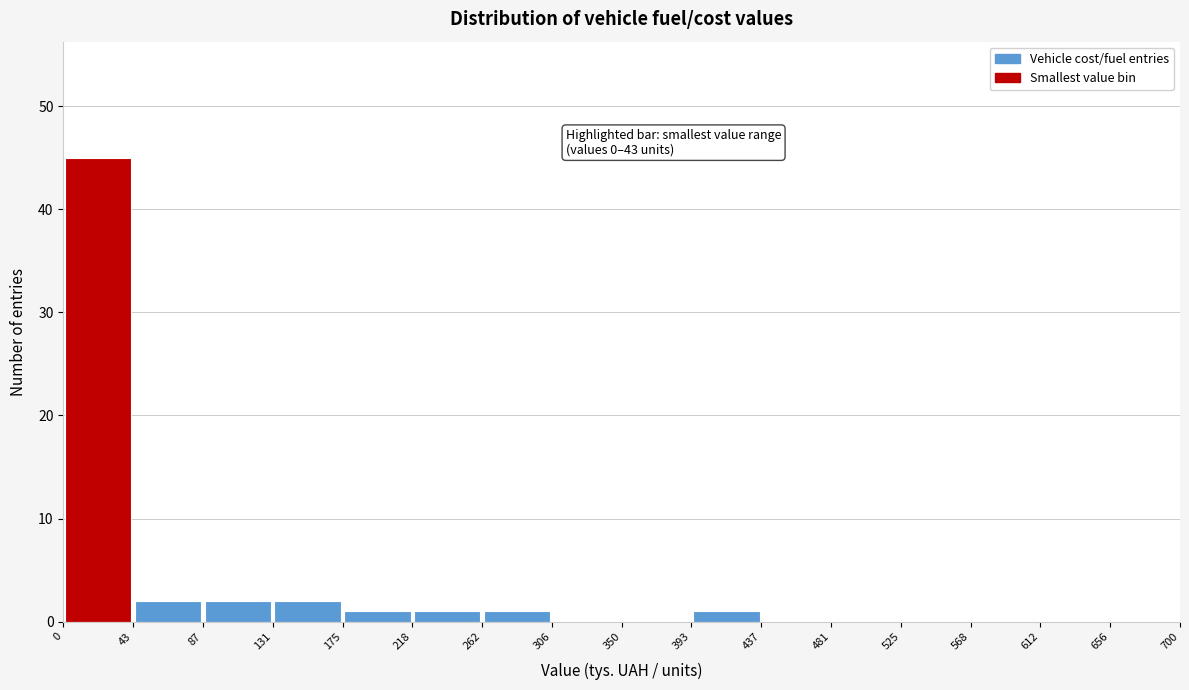

Over which range of the x-axis is the bar tallest?

0 to 43